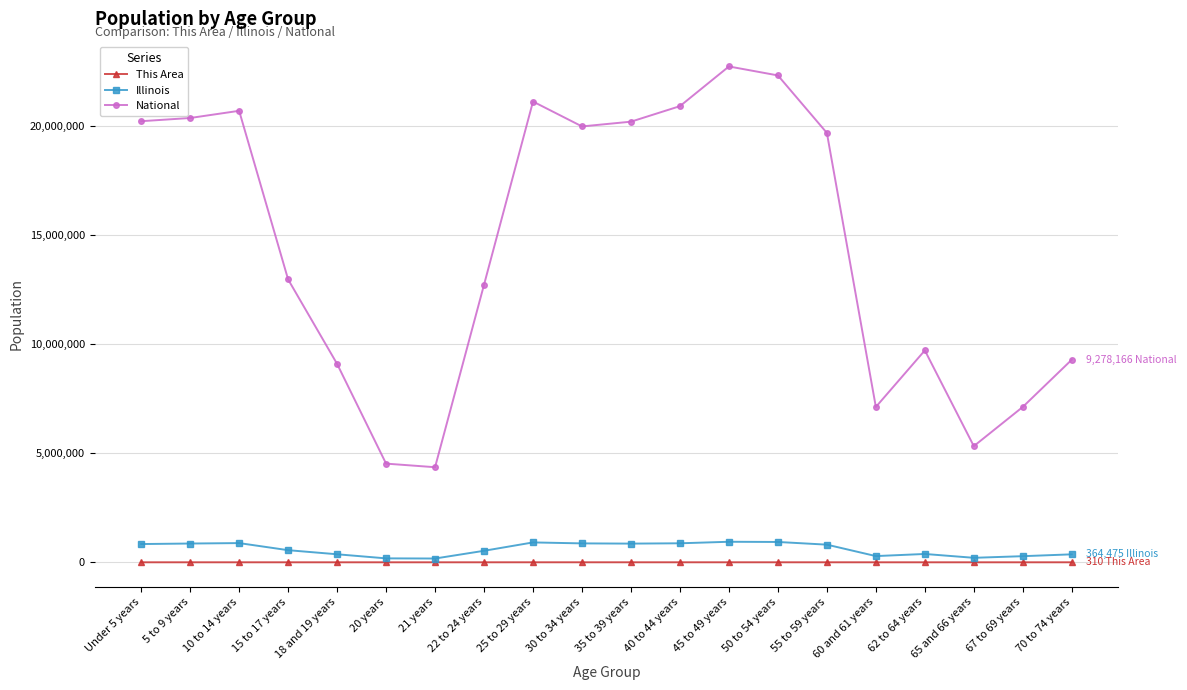

Which series has the largest total across all categories?

National